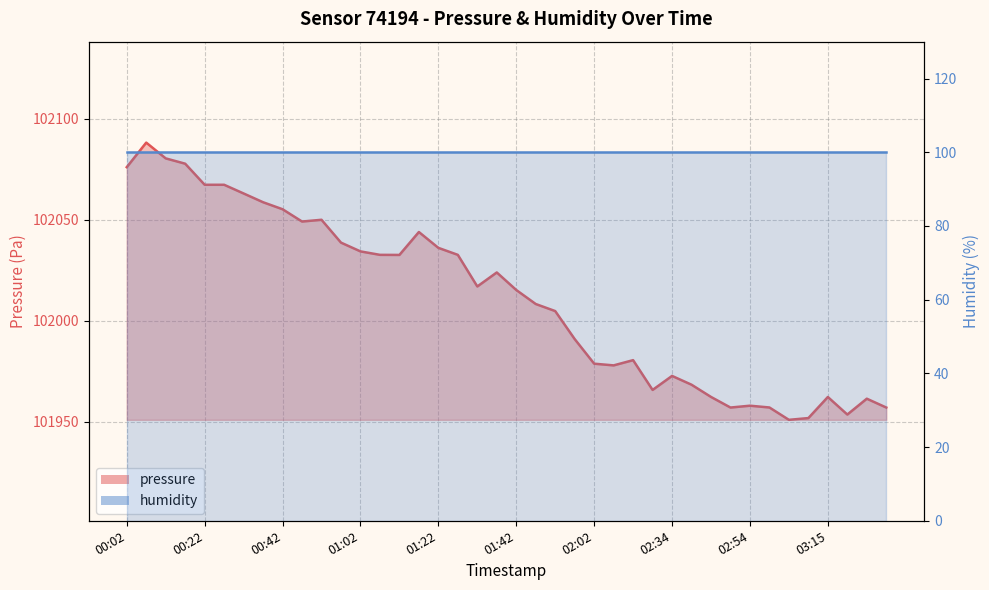

Reading right to left, extract all data points from this chart.

101957.0	101961.4	101953.5	101962.2	101951.8	101950.9	101957.0	101957.9	101957.0	101962.2	101968.3	101972.7	101965.7	101980.5	101977.9	101978.7	101990.9	102004.8	102008.3	102015.2	102023.9	102017.0	102032.6	102036.1	102043.9	102032.6	102032.6	102034.3	102038.7	102050.0	102049.1	102055.2	102058.7	102063.0	102067.3	102067.3	102077.8	102080.4	102088.2	102076.1